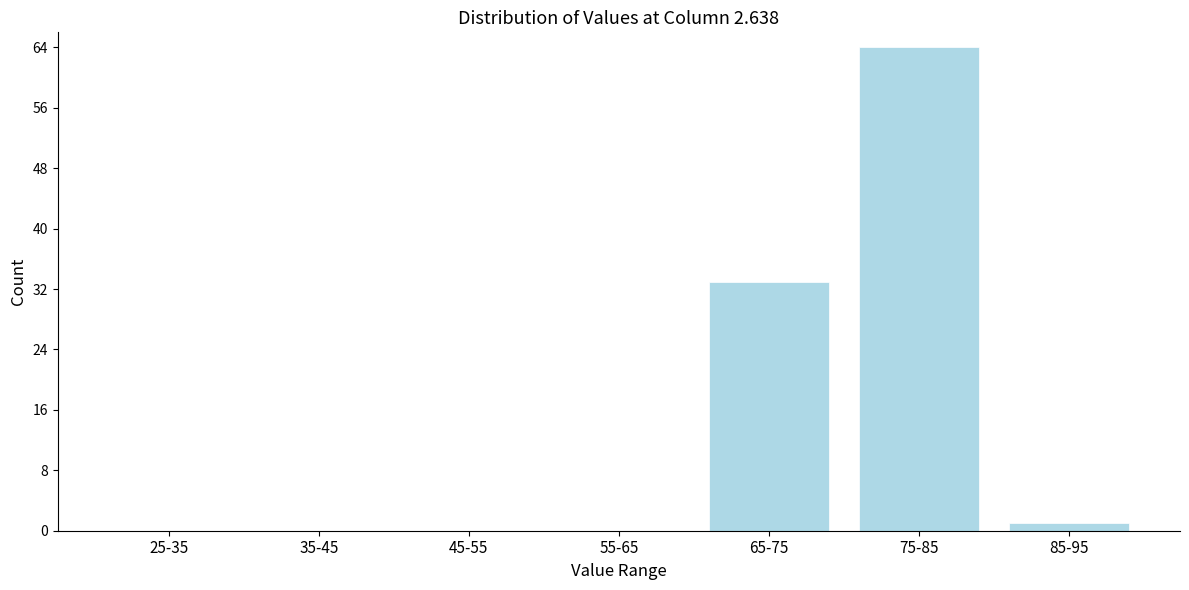

What is the sum of all values?

98